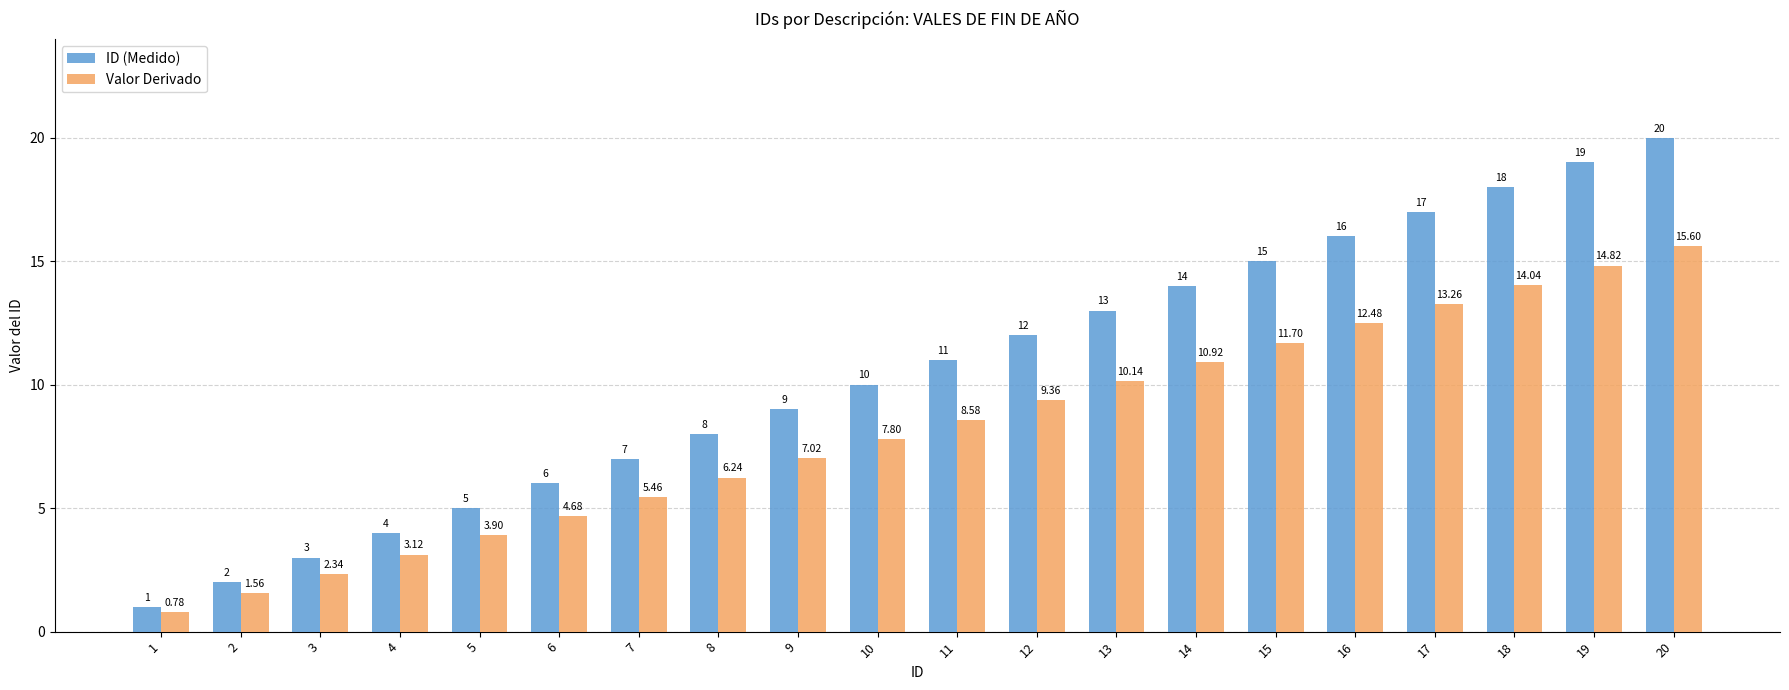

Which series has the largest range (max minus min)?

ID (Medido)